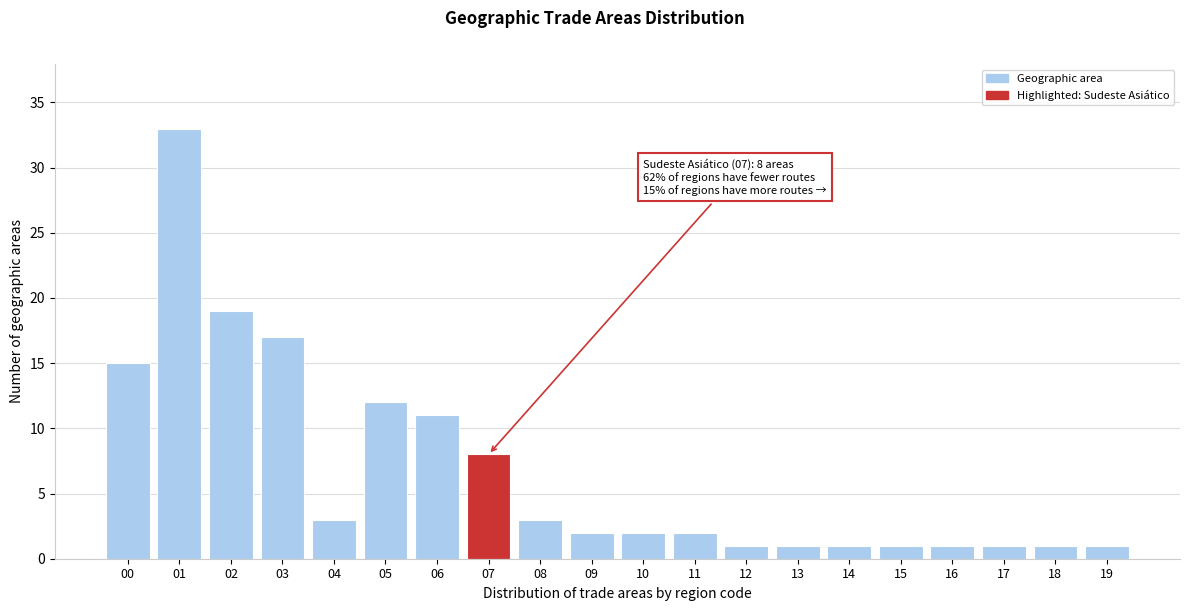

Reading left to right, list all the values displayed in this chart.

15	33	19	17	3	12	11	8	3	2	2	2	1	1	1	1	1	1	1	1